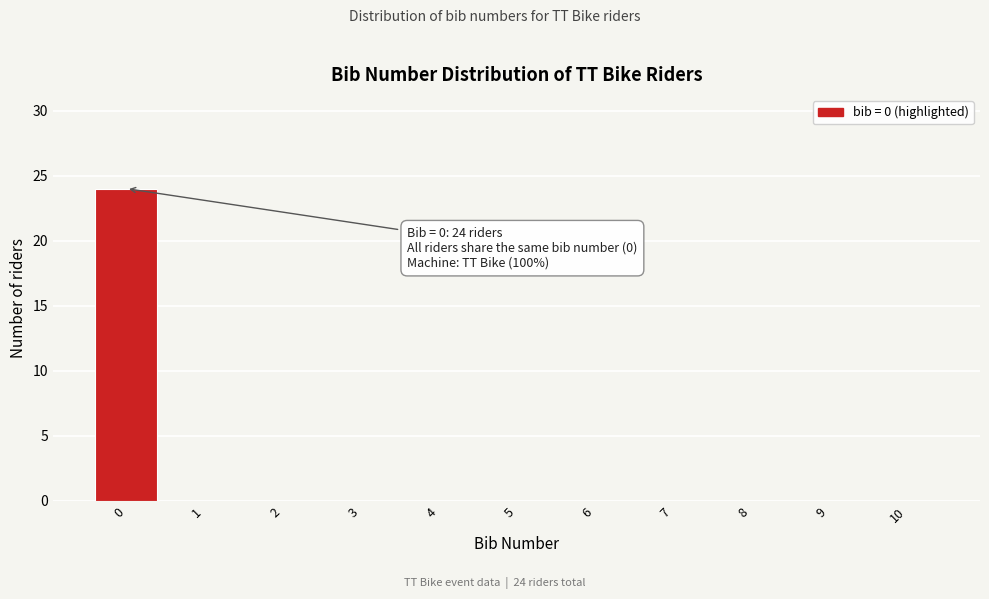

Reading left to right, what are all the values shown in this chart?

0=24	1=0	2=0	3=0	4=0	5=0	6=0	7=0	8=0	9=0	10=0